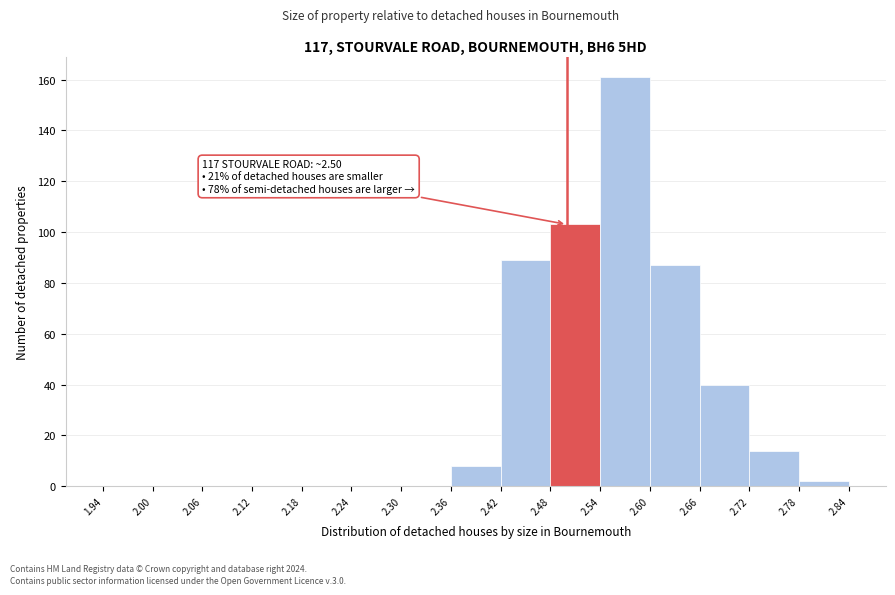

Which range on the x-axis has the tallest bar?

2.54 to 2.60